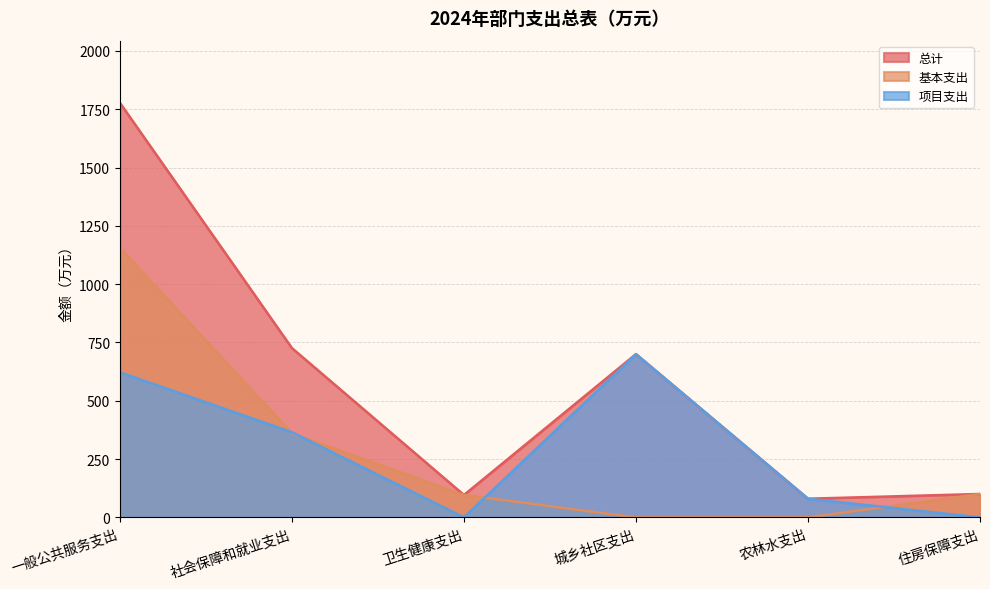

How many times do 项目支出 and 基本支出 cross each other?

4